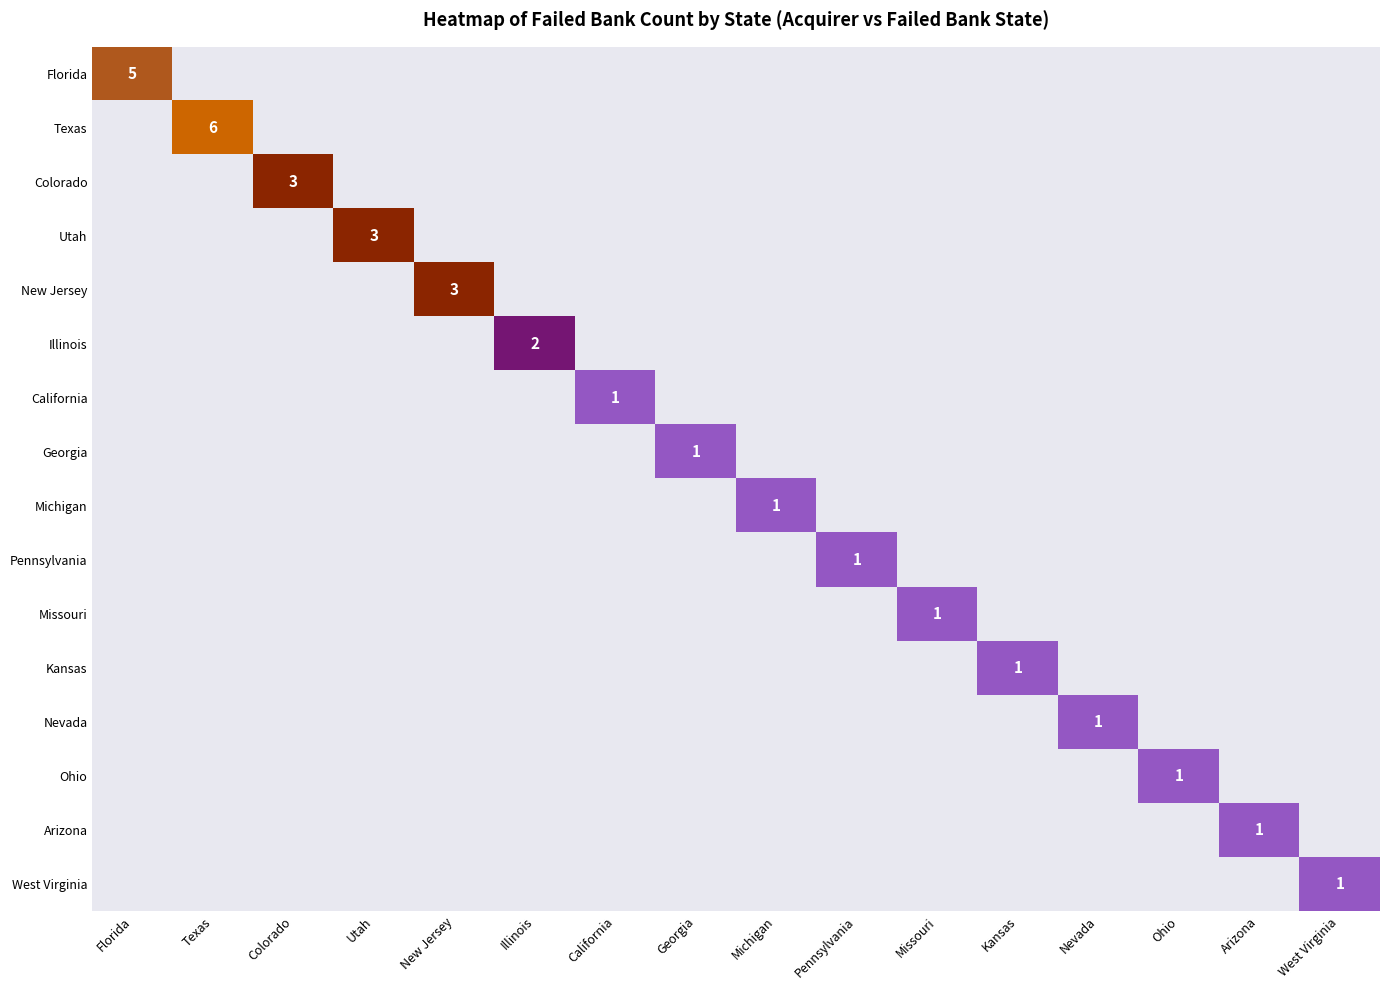

What is the maximum value for Kansas?

1